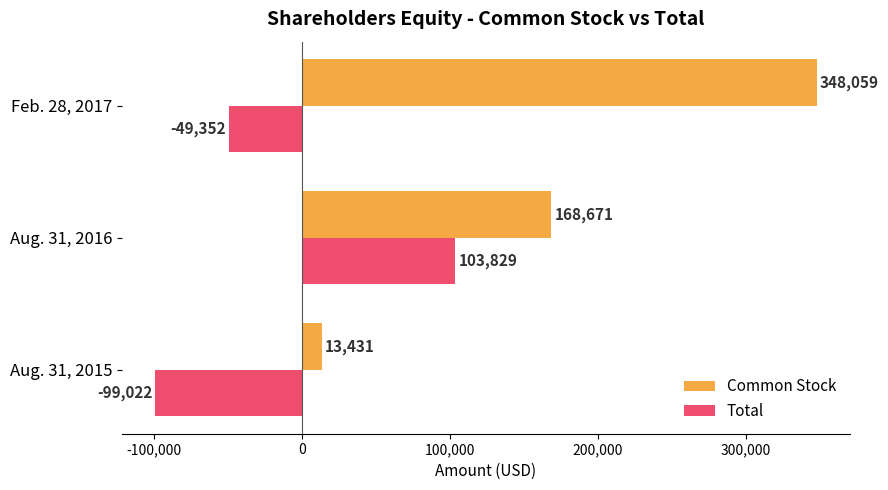

How many data points in Total are above -49352?

1